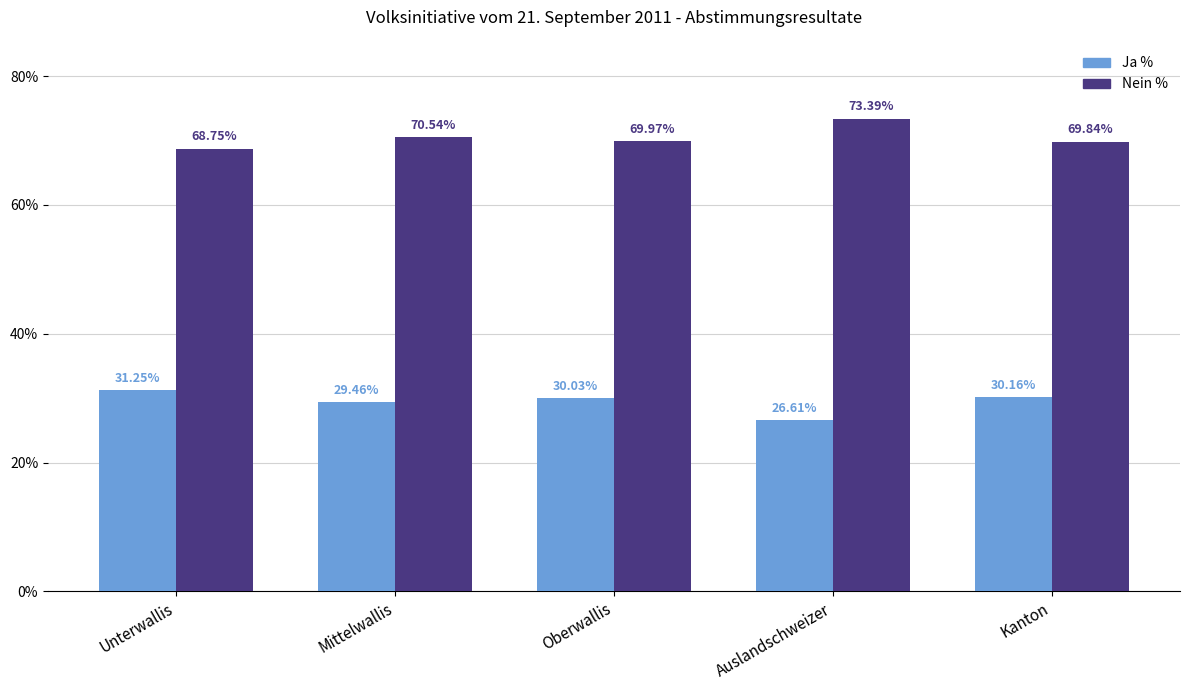

Which category has the lowest value in the Ja % series?

Auslandschweizer